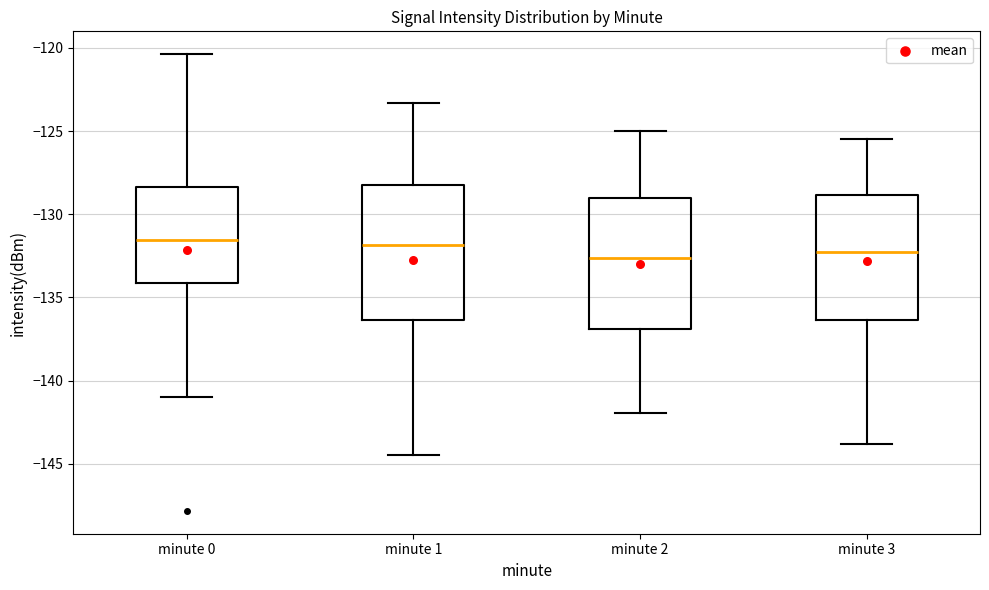

Reading left to right, transcribe this box plot: for each box, give where its median line is, the range the box spans, and where its two whiskers end, as read against the y-axis. The values are not printed on the chart, so give them approximately, as read against the axis.

minute 0: median -131.5, box -134.0 to -128.5, whiskers -141.0 to -120.5
minute 1: median -132.0, box -136.5 to -128.0, whiskers -144.5 to -123.5
minute 2: median -132.5, box -137.0 to -129.0, whiskers -142.0 to -125.0
minute 3: median -132.5, box -136.5 to -129.0, whiskers -144.0 to -125.5